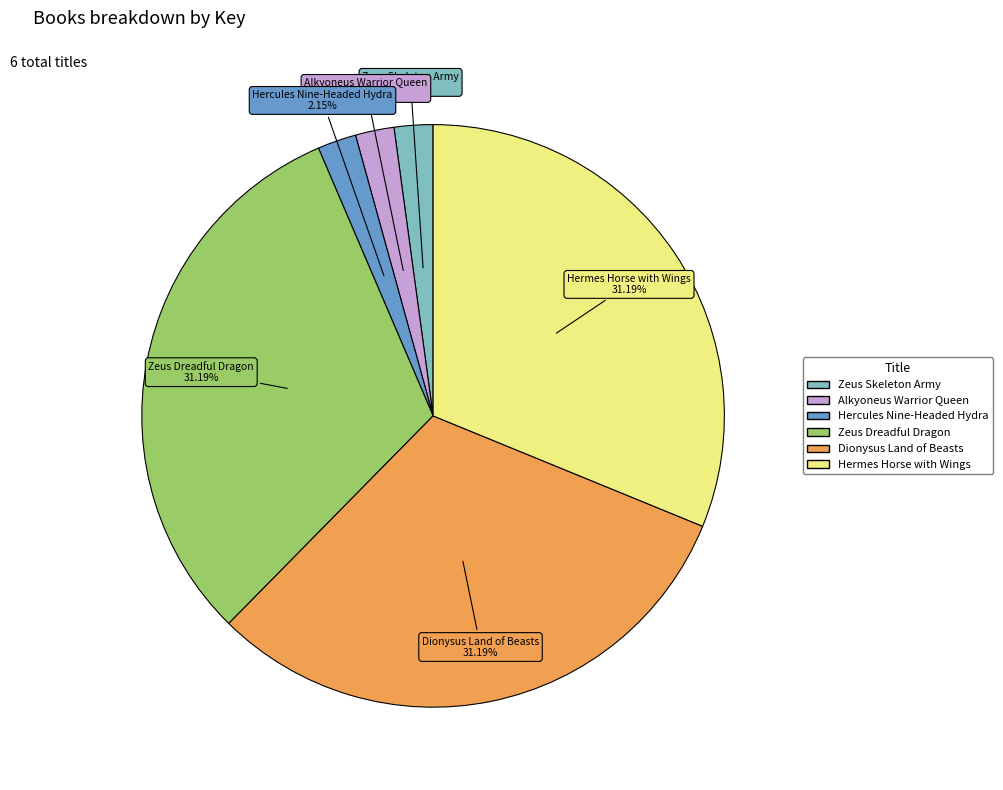

Does any single category account for the majority?

No